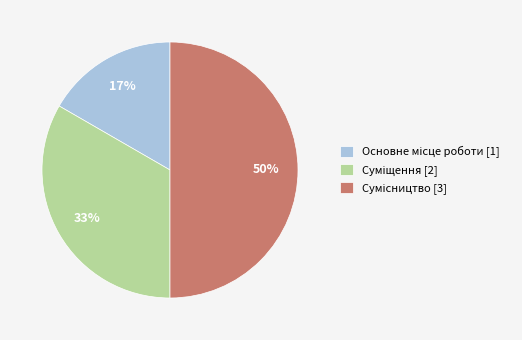

To the nearest percent, what is the average slice percentage?

33%